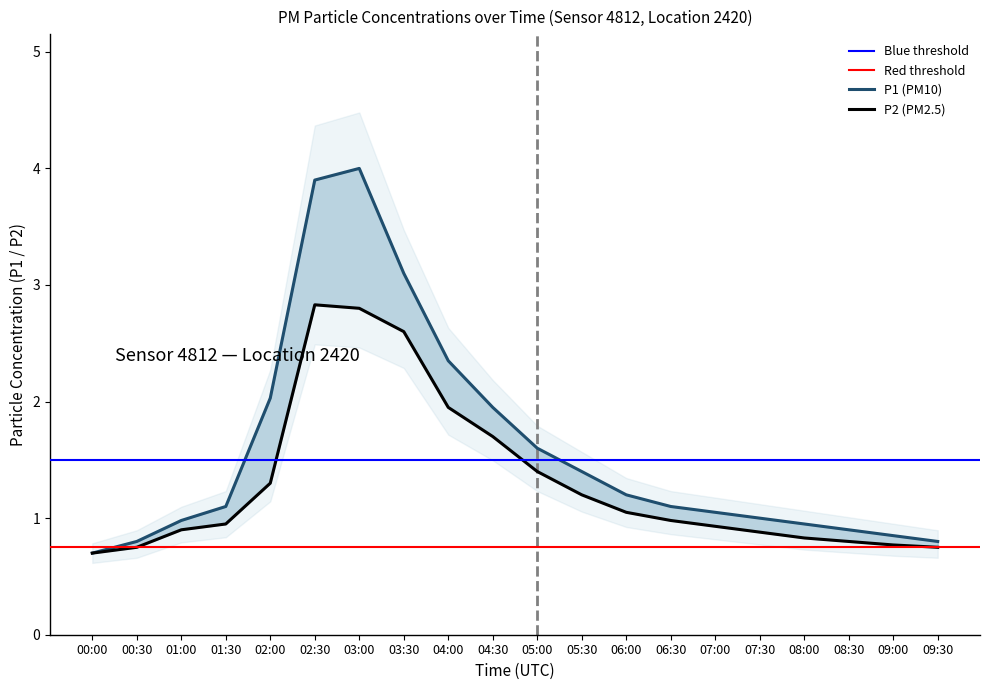

What is the label of the 18th point from the left?

08:30